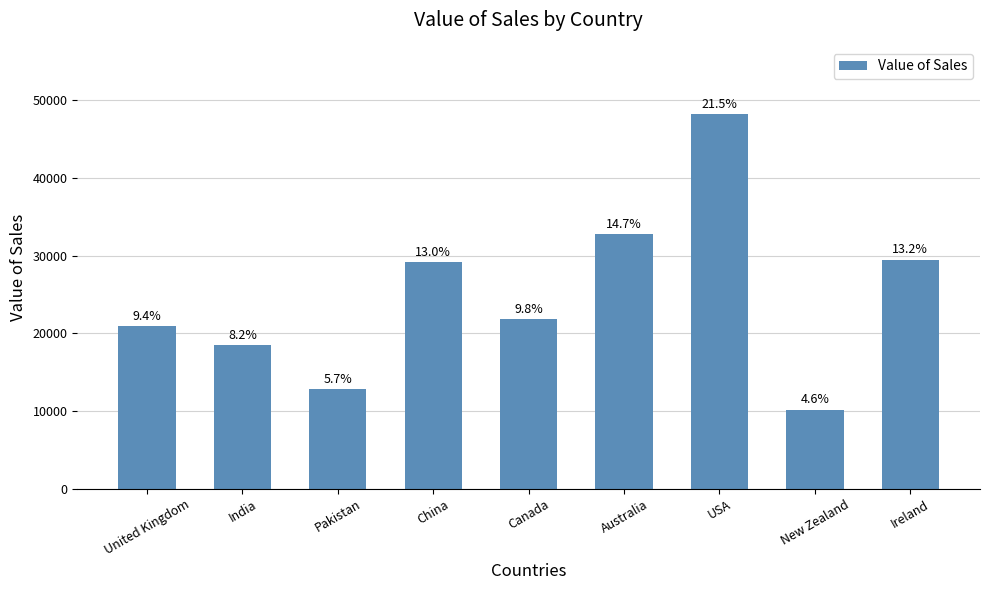

Rank the categories by value from highest to lowest.

USA, Australia, Ireland, China, Canada, United Kingdom, India, Pakistan, New Zealand